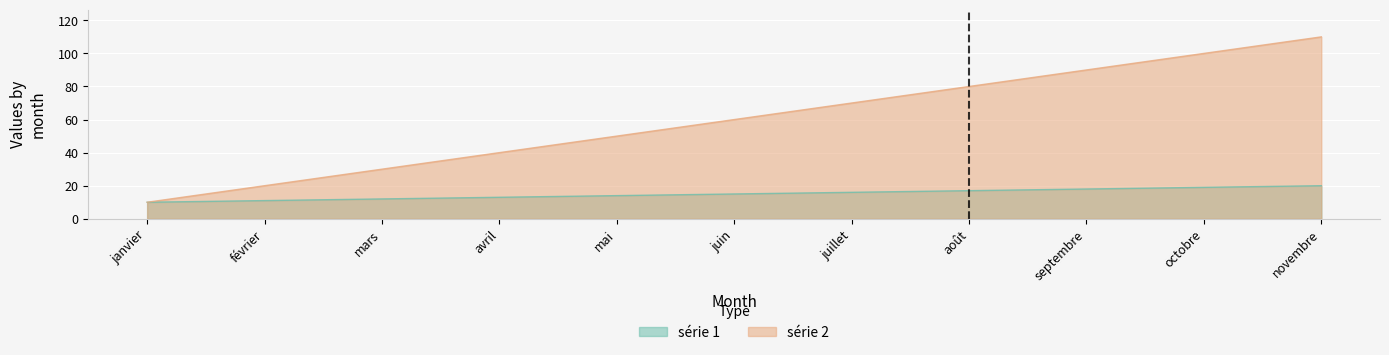

Which series has the largest total across all categories?

série 2